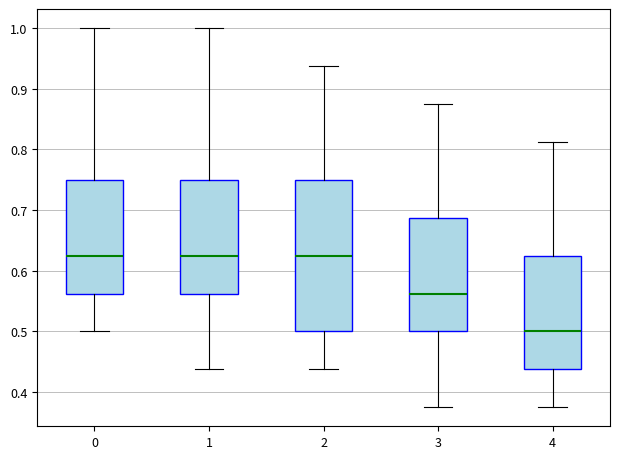

Which box is the tallest, from its lower edge to its upper edge?

2